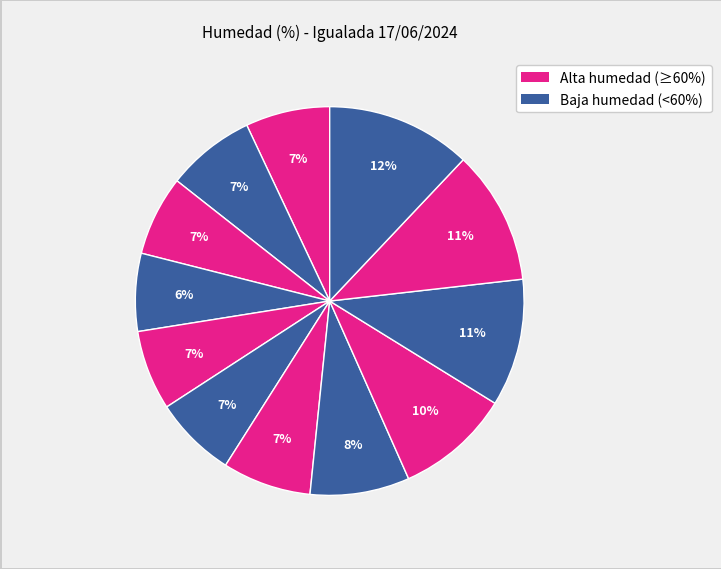

Rank the categories by value from highest to lowest.

08:00, 09:00, 10:00, 11:00, 12:00, 18:00, 13:00, 19:00, 14:00, 17:00, 15:00, 16:00